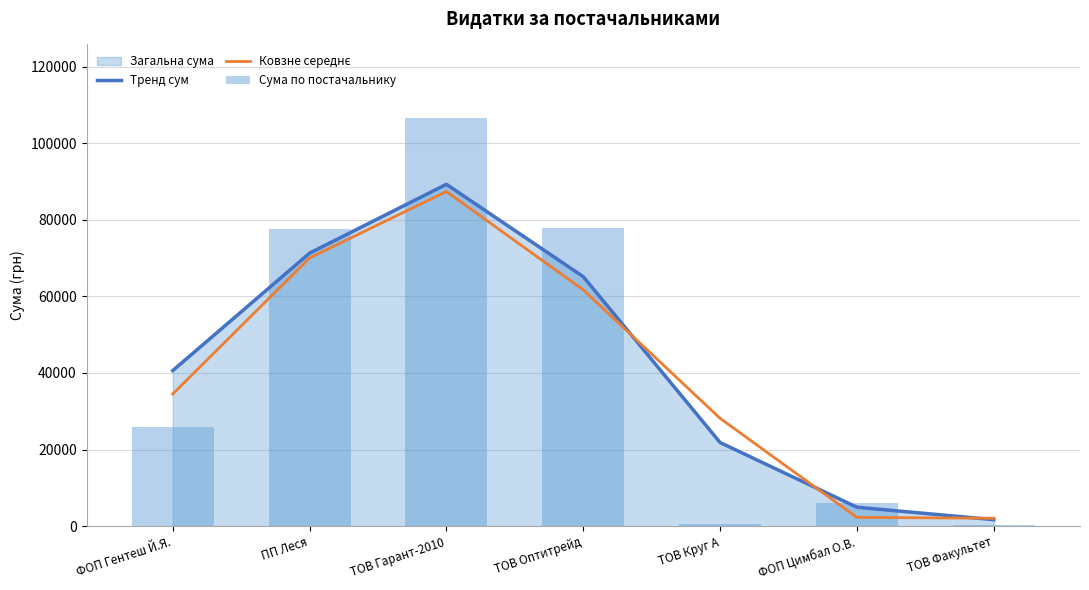

Which has a higher value, ФОП Гентеш Й.Я. or ФОП Цимбал О.В.?

ФОП Гентеш Й.Я.